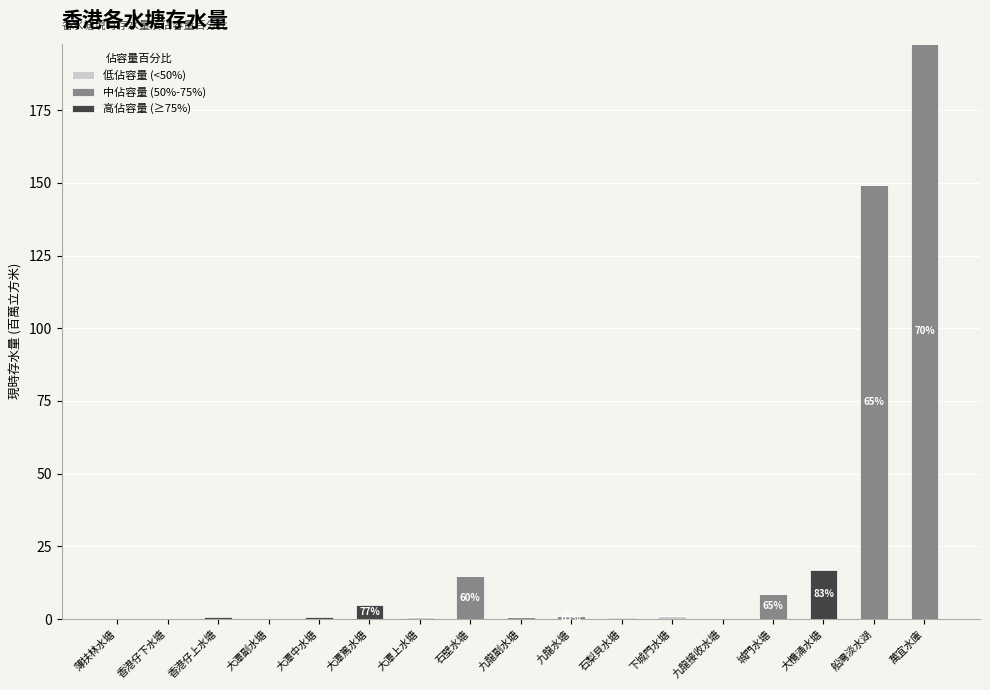

Does the chart contain stacked bars?

Yes